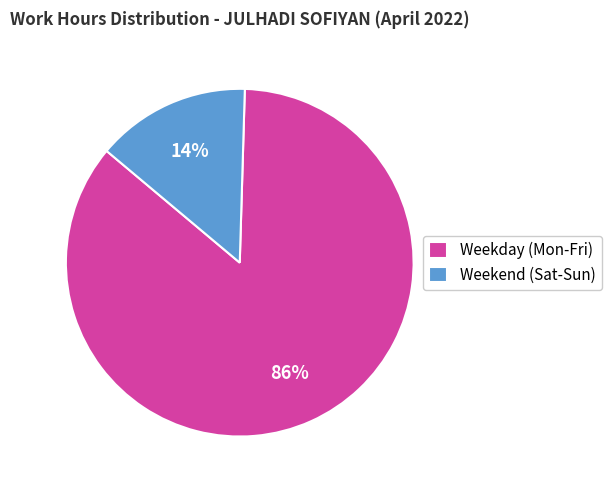

Rank the categories by value from highest to lowest.

Weekday (Mon-Fri), Weekend (Sat-Sun)